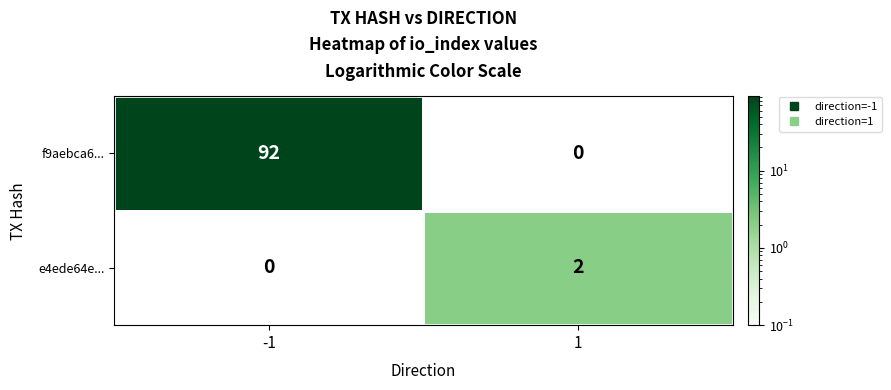

Where is f9aebca6... nearest to the value 92?

-1